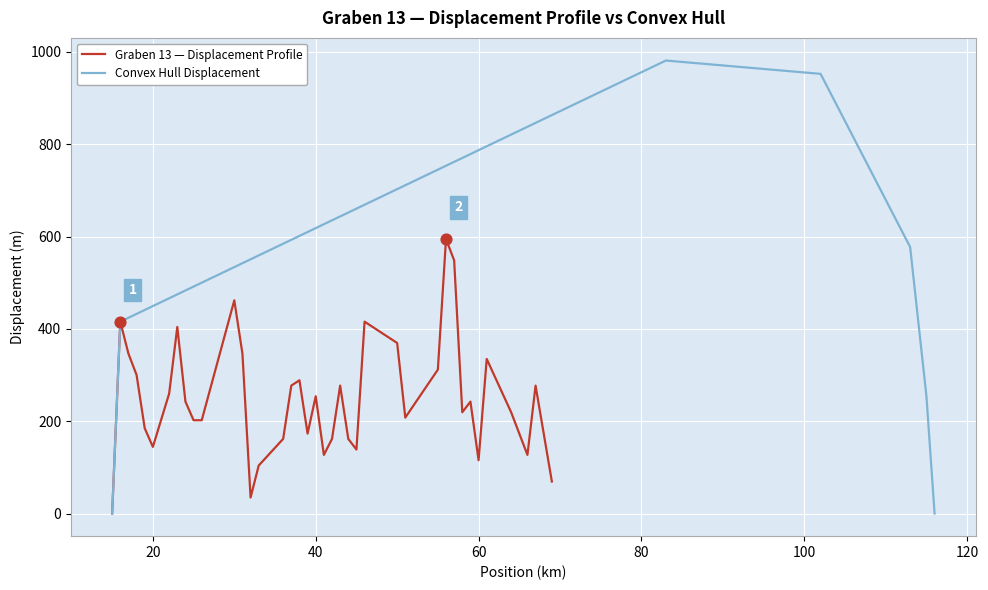

What is the maximum value for Convex Hull Displacement?

981.5